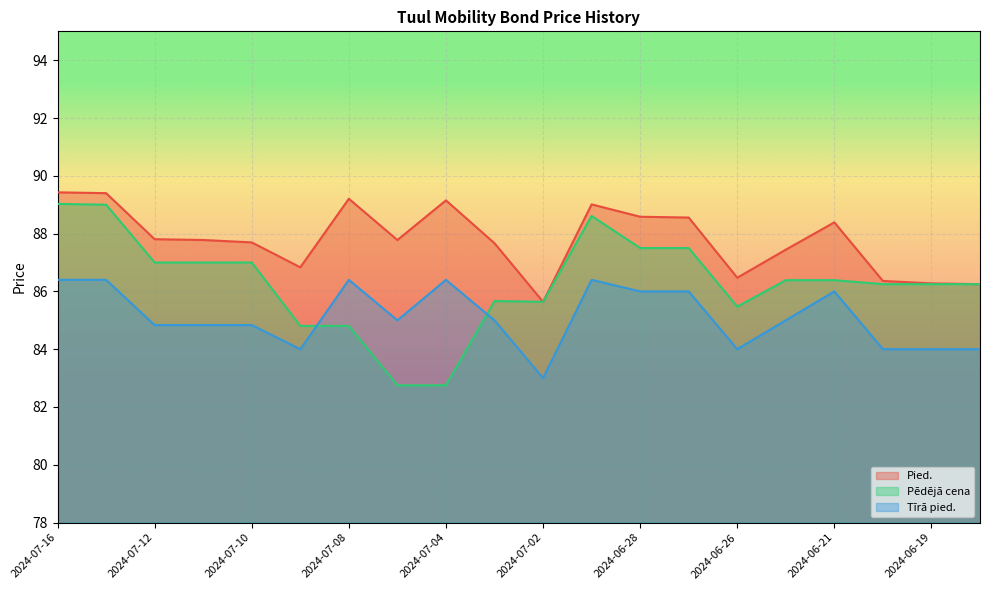

What are all the series names shown in the legend?

Pied., Pēdējā cena, Tīrā pied.